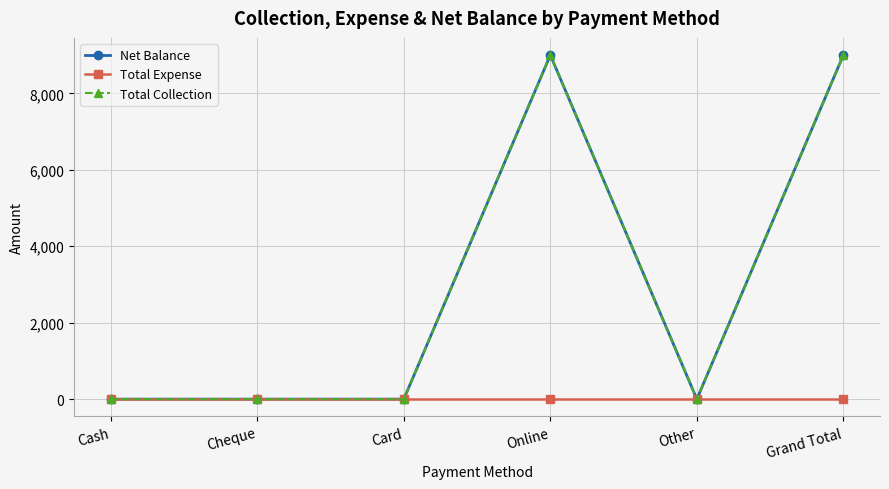

What is the highest value of the Net Balance series?

9000